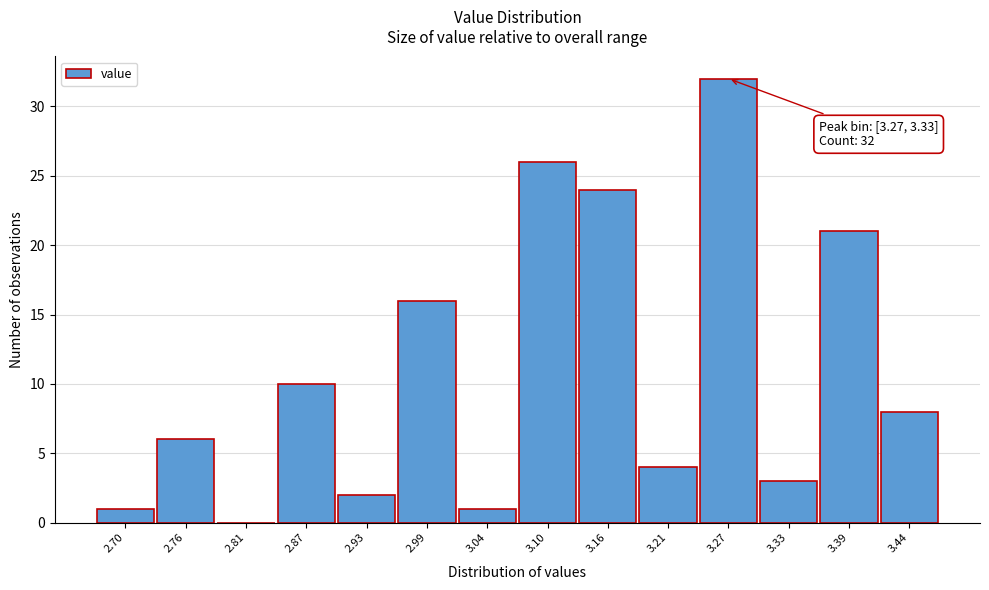

Reading right to left, list all the values displayed in this chart.

3.44=8	3.39=21	3.33=3	3.27=32	3.21=4	3.16=24	3.10=26	3.04=1	2.99=16	2.93=2	2.87=10	2.81=0	2.76=6	2.70=1